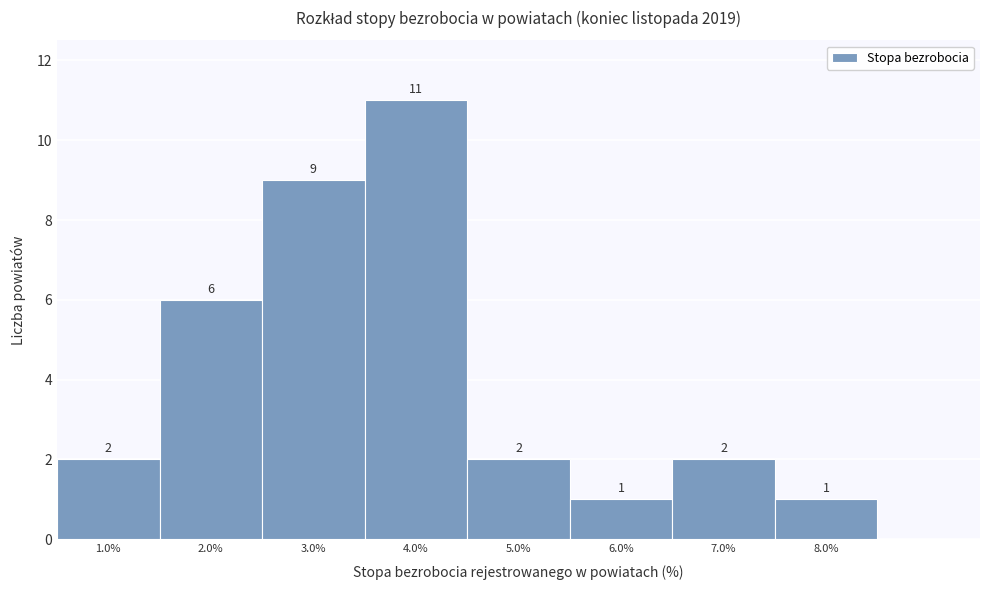

How tall is the bar that spans 5.5 to 6.5 on the x-axis?

1